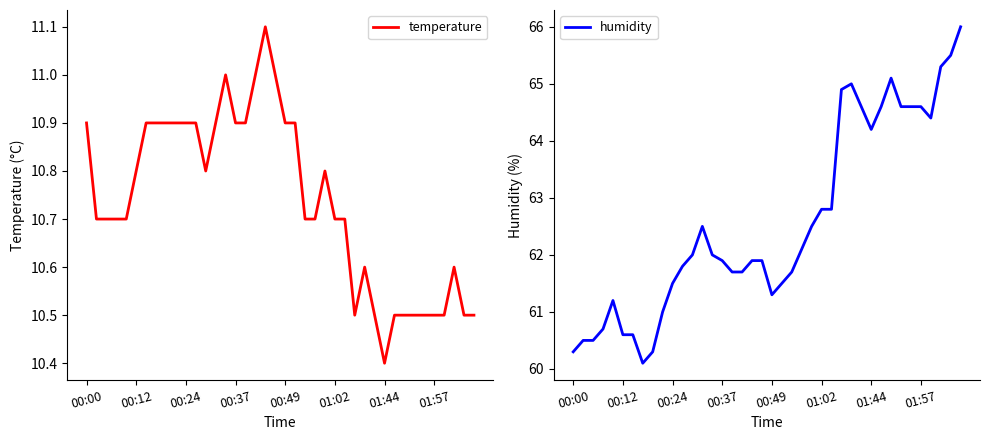

Does the chart have visible grid lines?

No